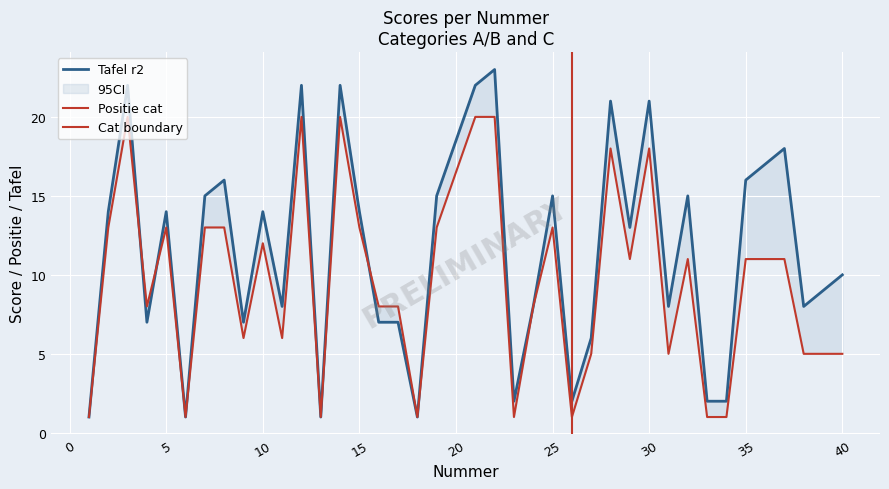

At which label does Positie cat reach its peak?

3